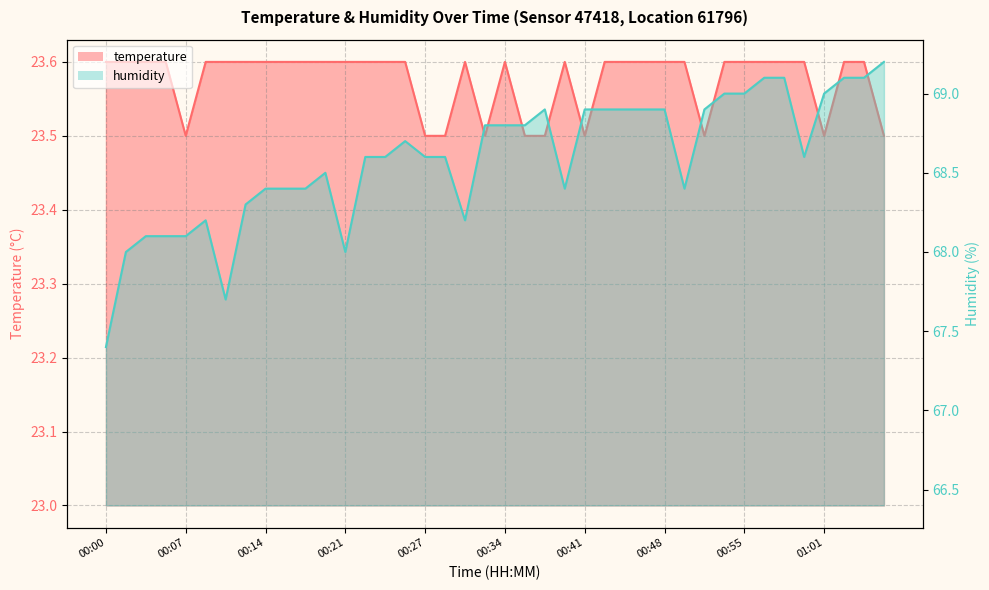

What is the approximate value of temperature at 01:05?

23.6